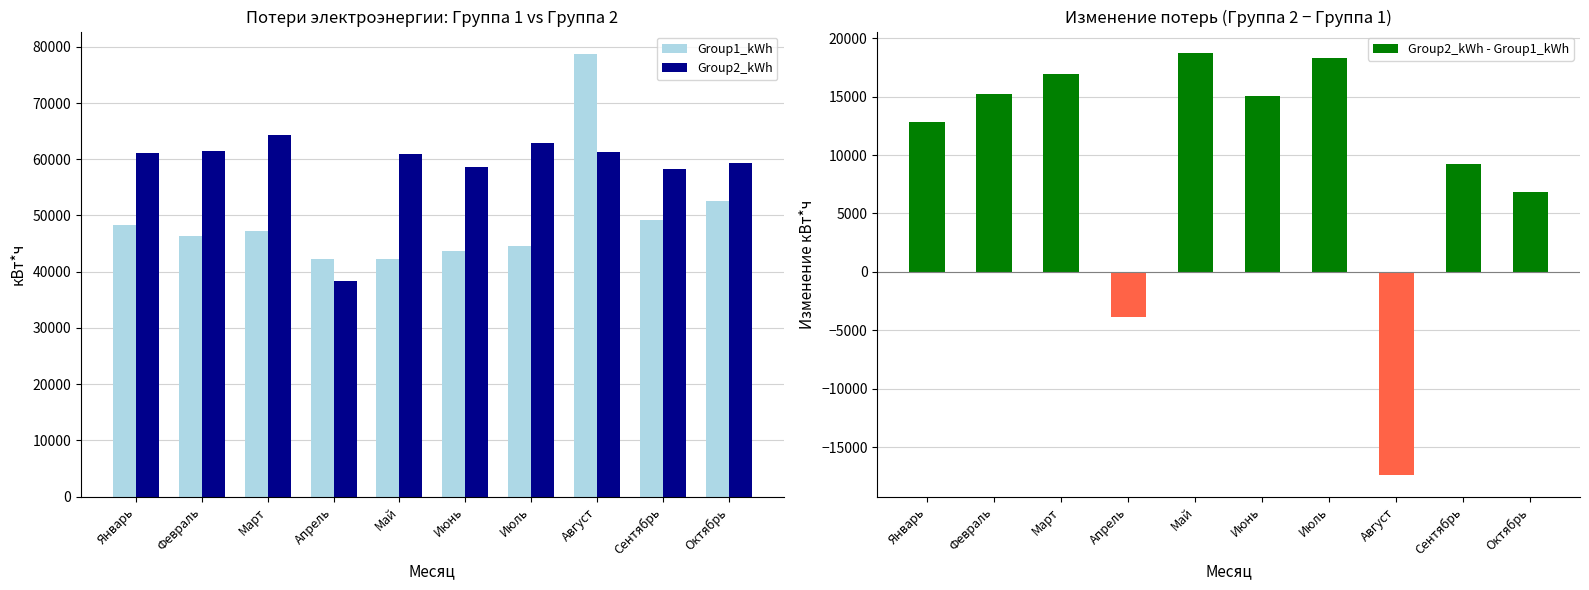

What is the maximum value shown in the chart?

78777